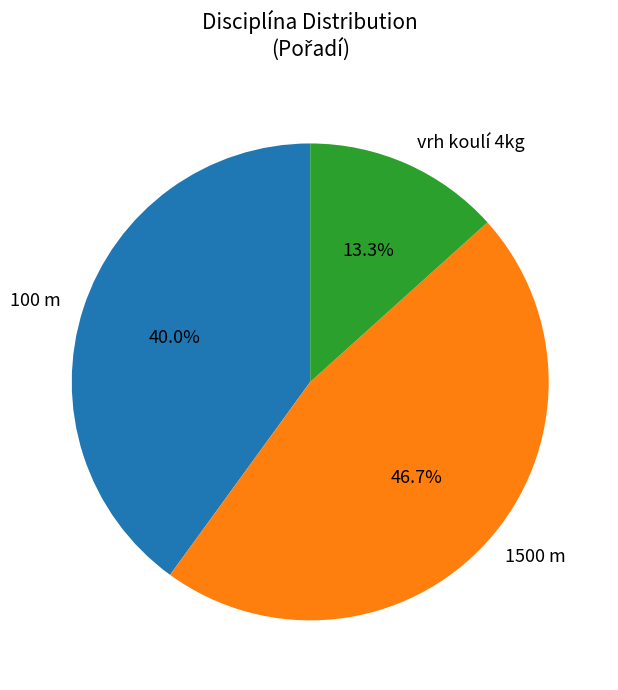

The 1500 m slice represents 38% of the pie. True or false?

False